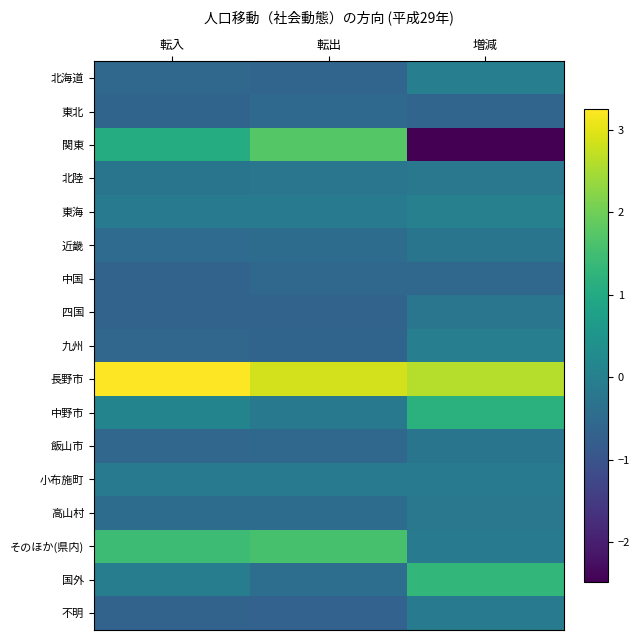

What is the greatest value displayed?

3.3